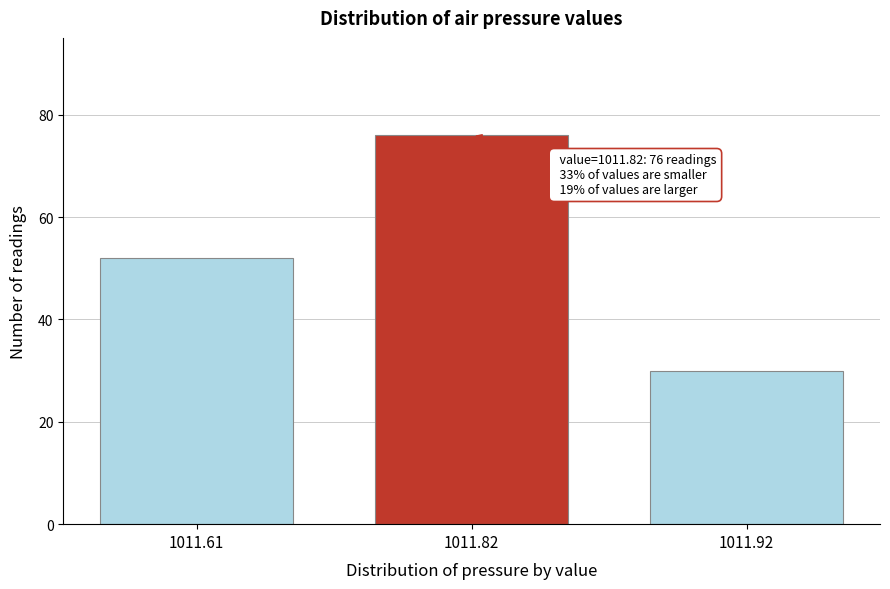

Reading left to right, list all the values displayed in this chart.

52	76	30